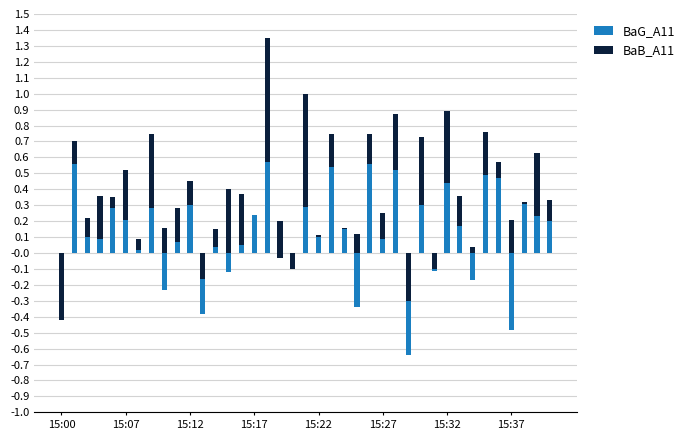

Rank the series at 36 from highest to lowest value.

BaG_A11, BaB_A11